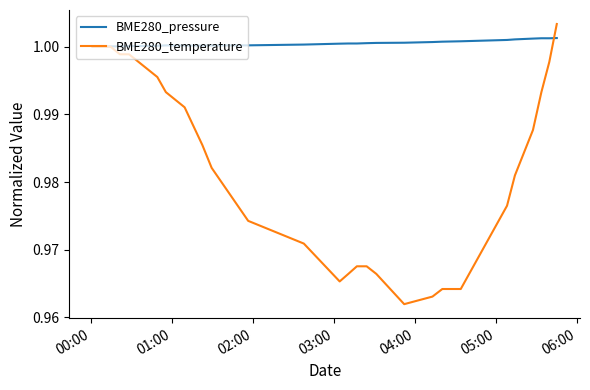

Which series has the widest spread of values?

BME280_temperature